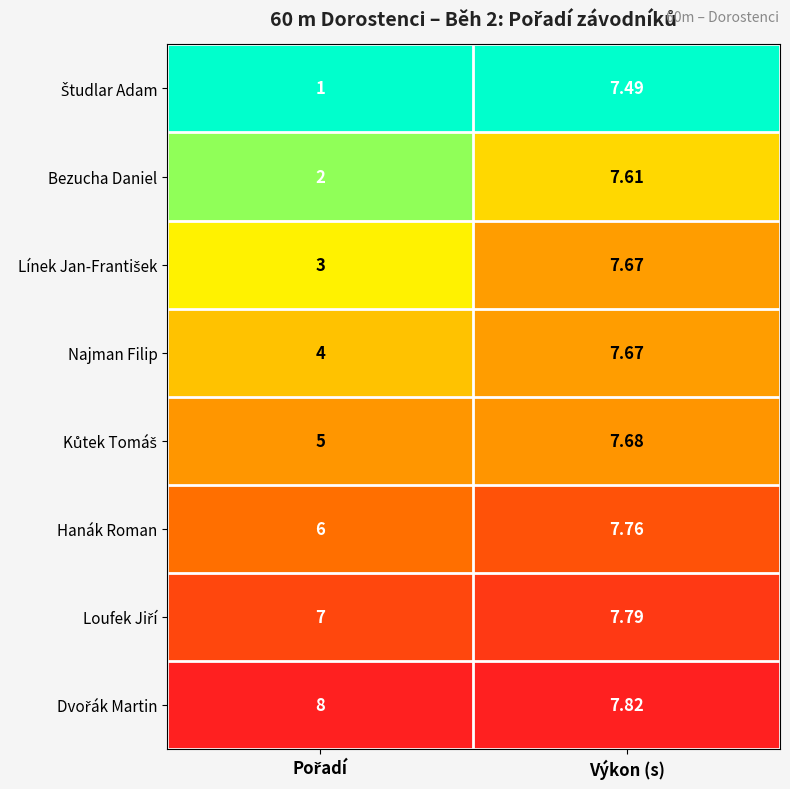

At which category is the sum across all series the highest?

Výkon (s)